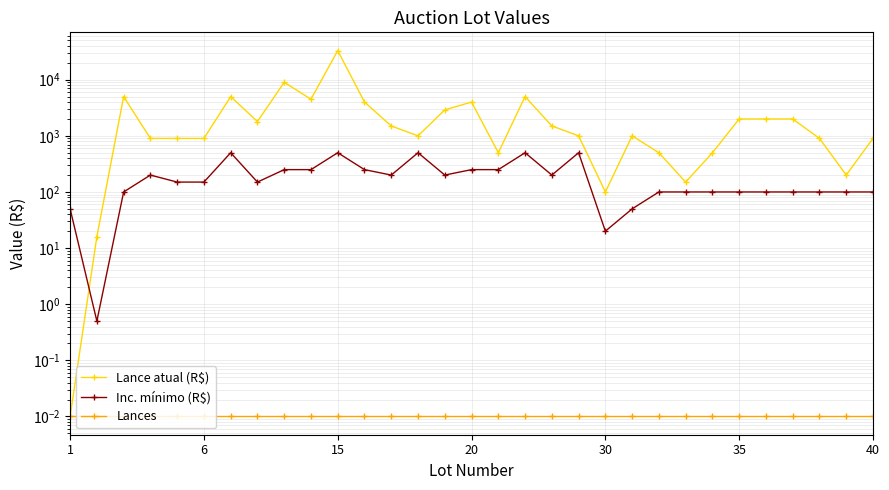

True or false: Lances and Lance atual (R$) cross at least once.

False